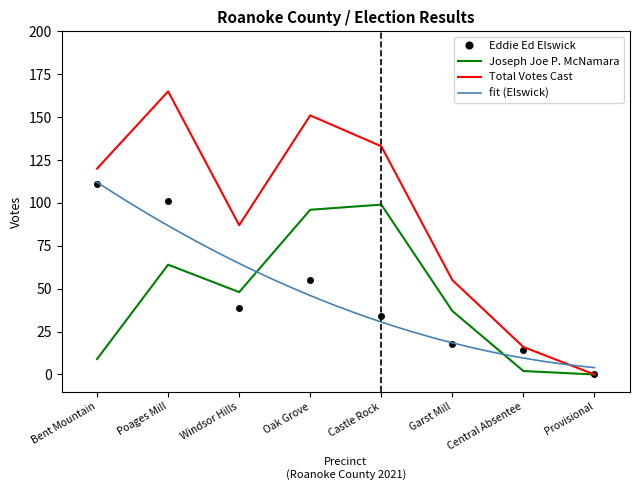

How many interior local peaks does the Eddie Ed Elswick series have?

1